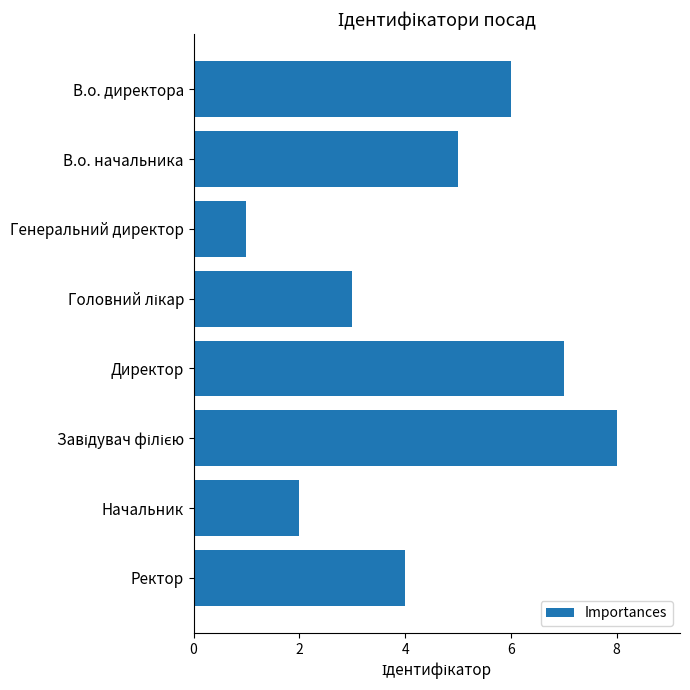

What is the difference between the second highest and second lowest values?

5